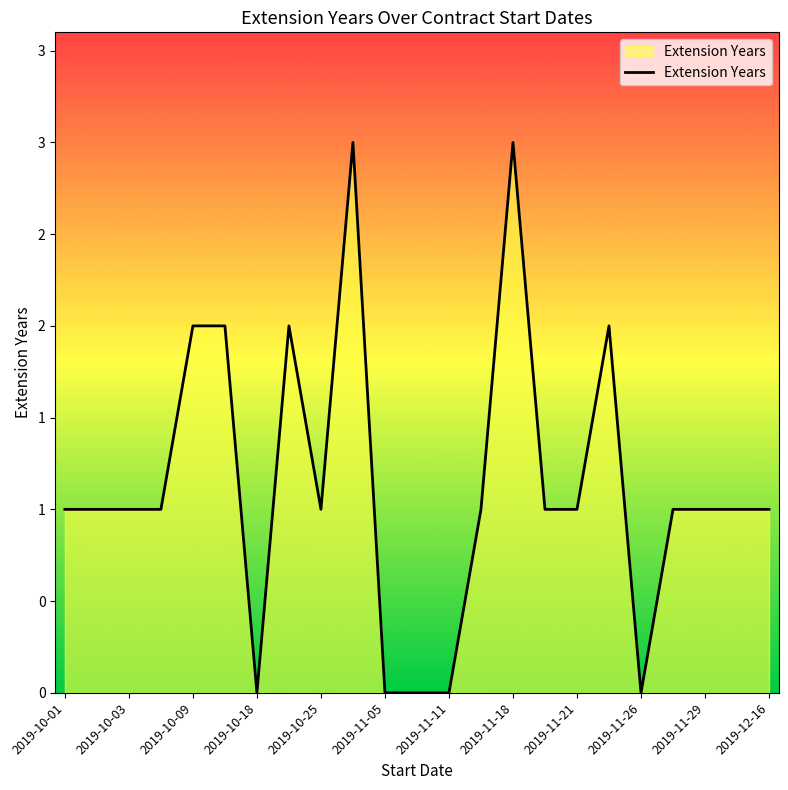

True or false: there are more than 1 points higher than both neighbors.

True